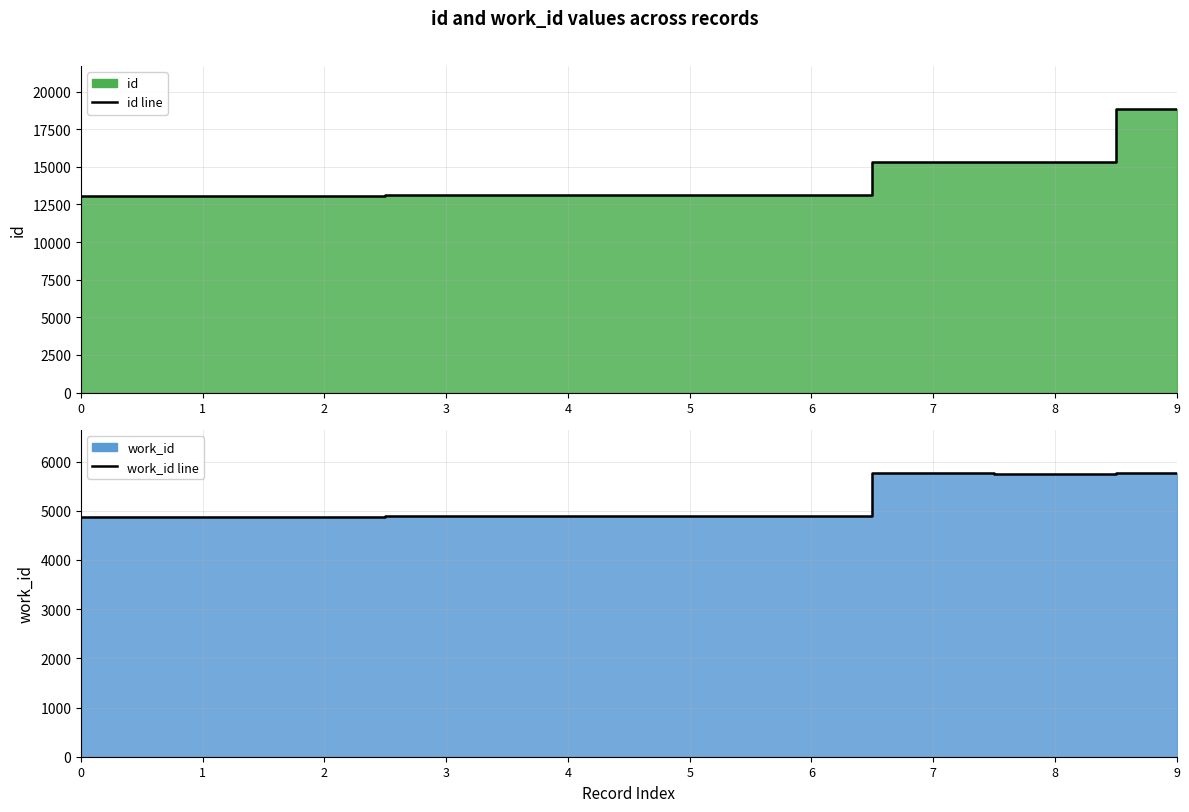

Which series has the largest total across all categories?

id line